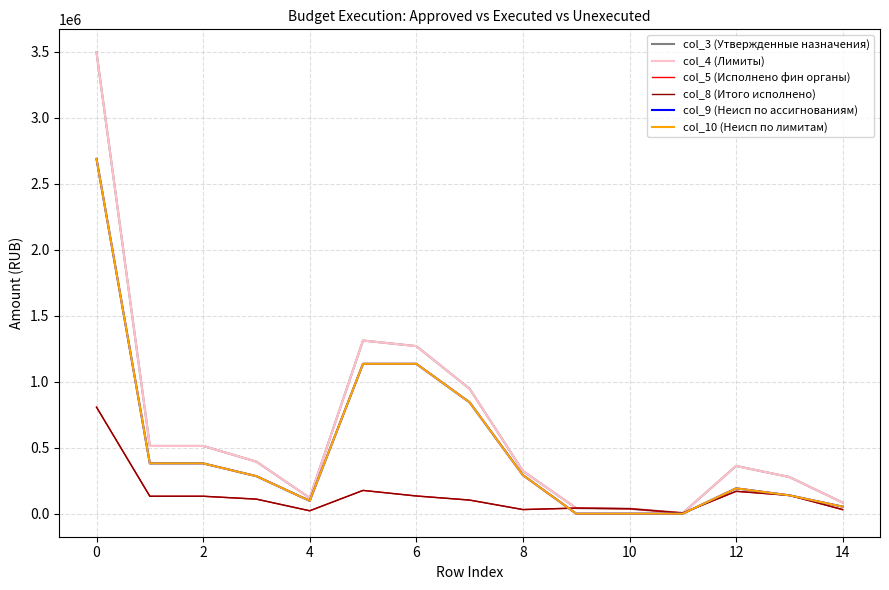

Does the chart have visible grid lines?

Yes